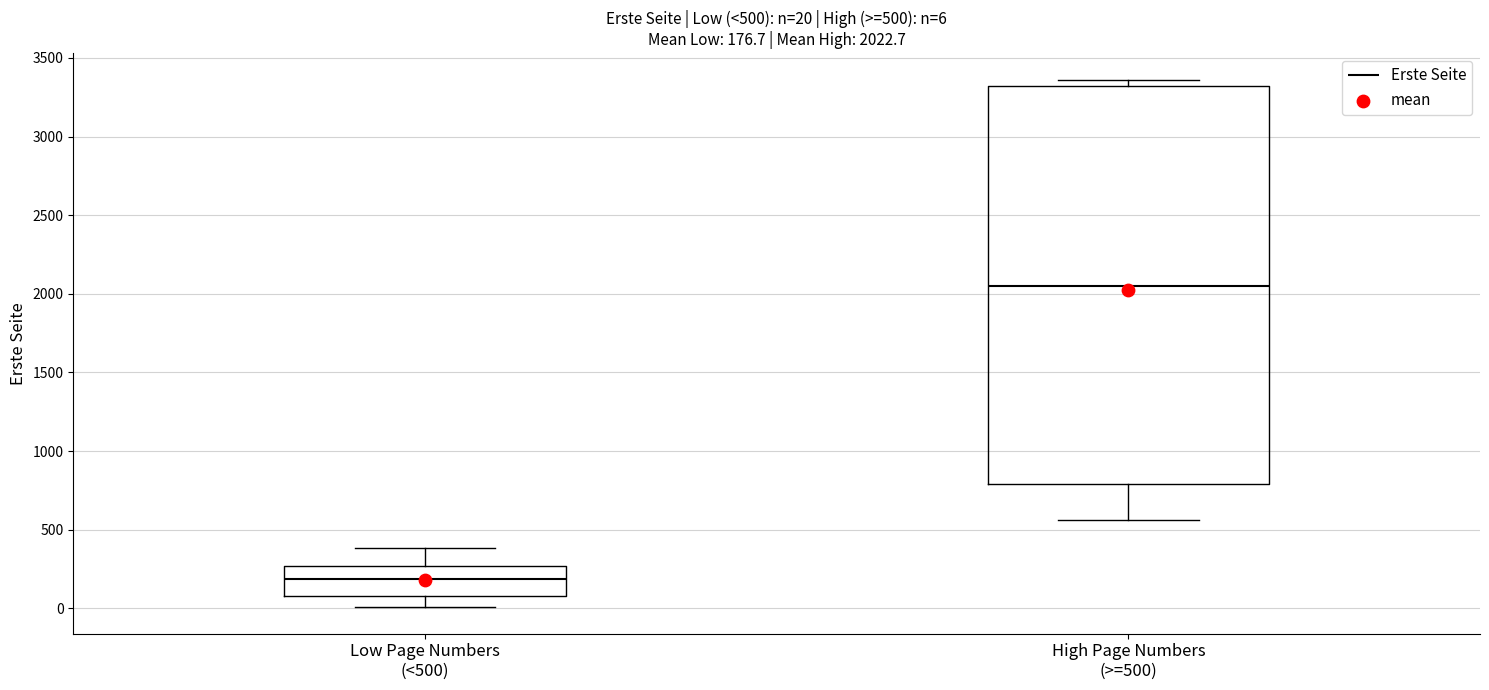

Which box has the lowest median line?

Low Page Numbers (<500)